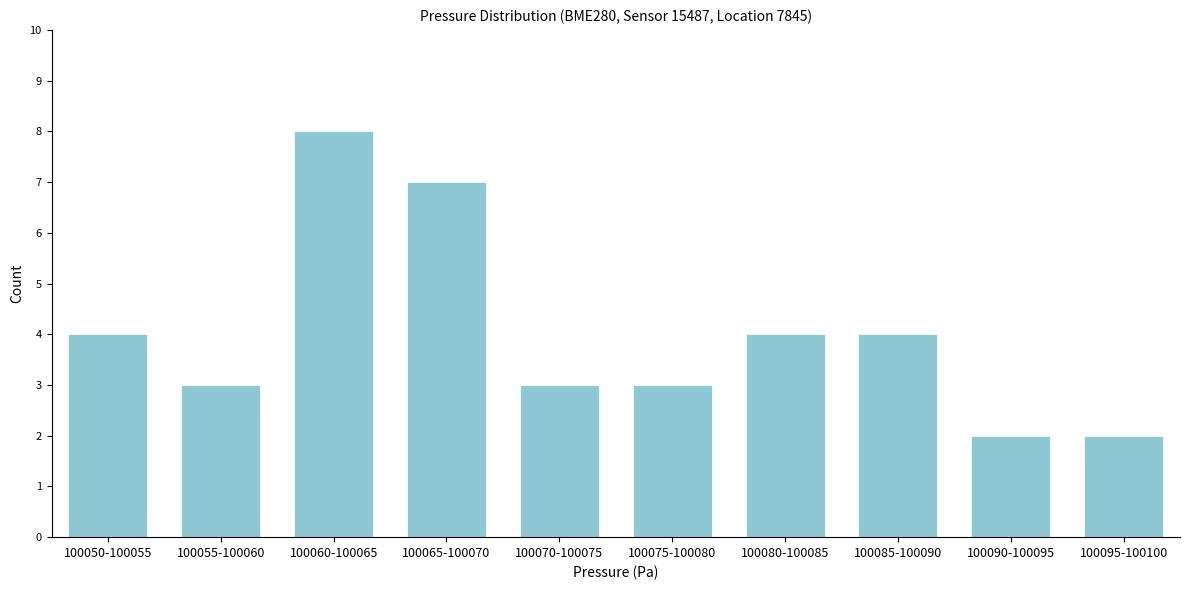

Reading left to right, extract all data points from this chart.

100050-100055=4	100055-100060=3	100060-100065=8	100065-100070=7	100070-100075=3	100075-100080=3	100080-100085=4	100085-100090=4	100090-100095=2	100095-100100=2